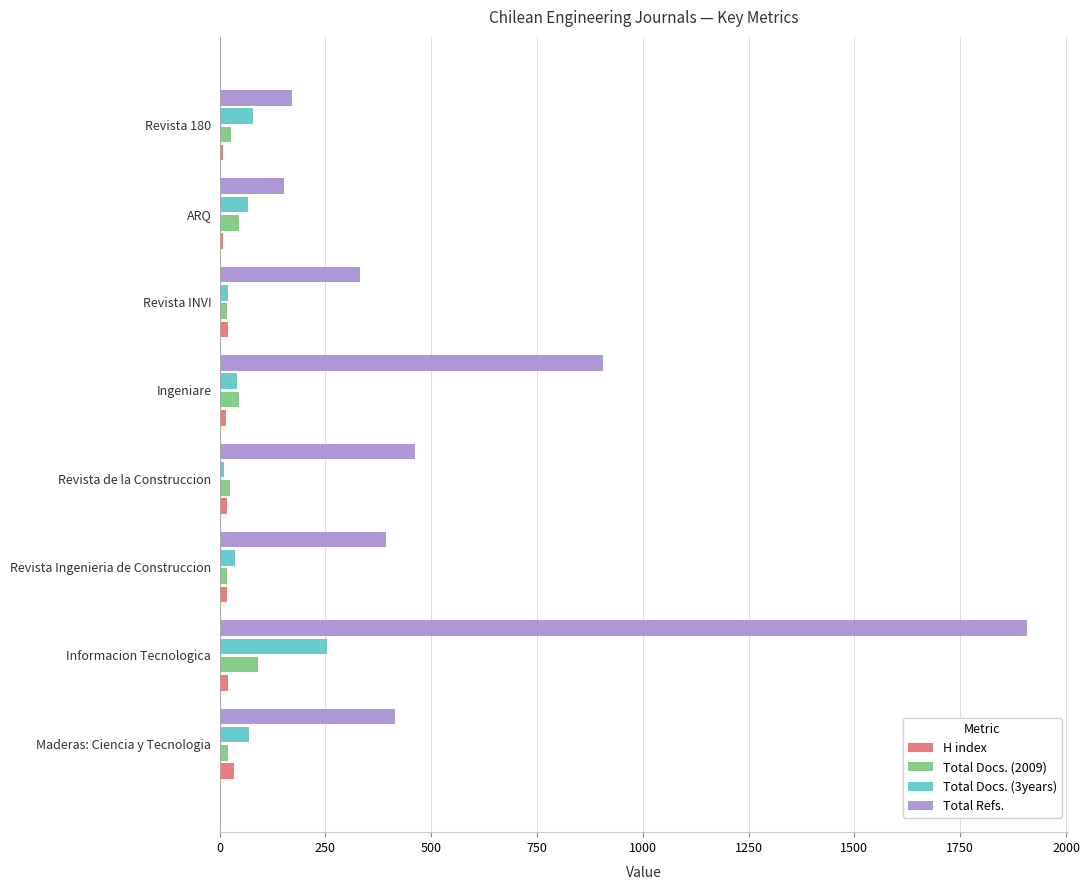

The value of Total Docs. (2009) at ARQ is 46. True or false?

True